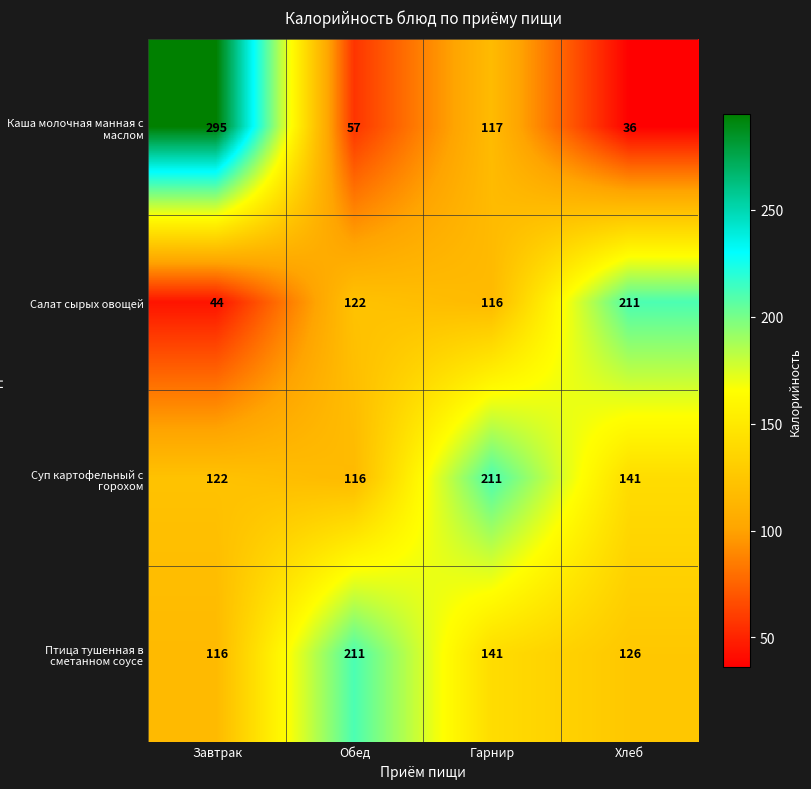

Reading right to left, what are all the values shown in this chart?

Каша молочная манная с маслом: 36	117	57	295
Салат сырых овощей: 211	116	122	44
Суп картофельный с горохом: 141	211	116	122
Птица тушенная в сметанном соусе: 126	141	211	116